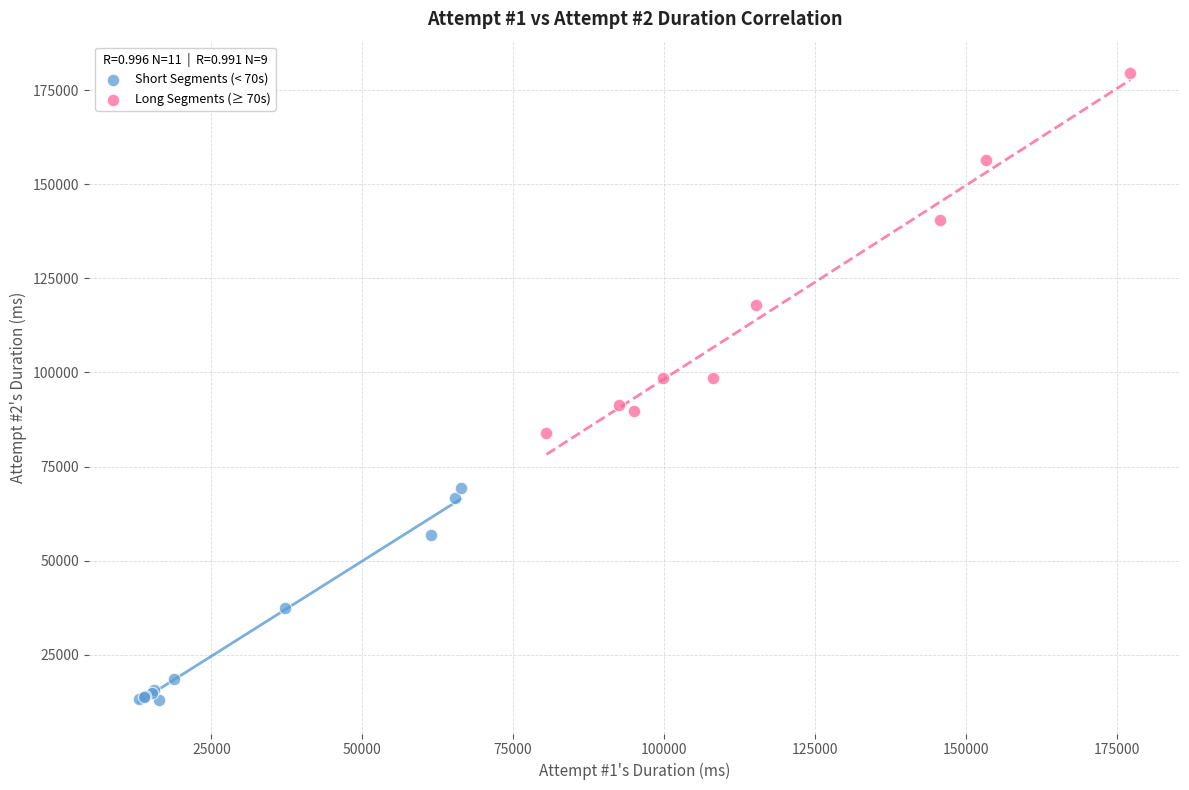

Which series contains the lowest Y value?

Short Segments (< 70s)